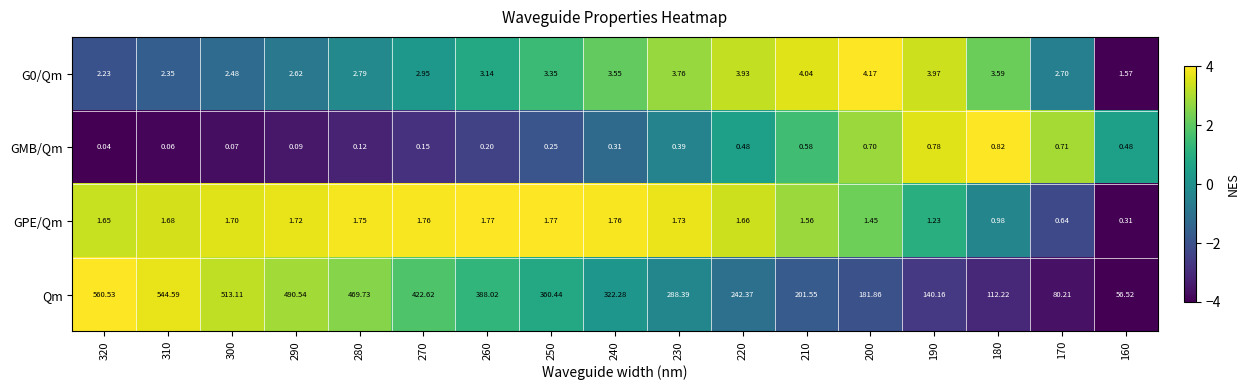

Which series has the largest total across all categories?

Qm